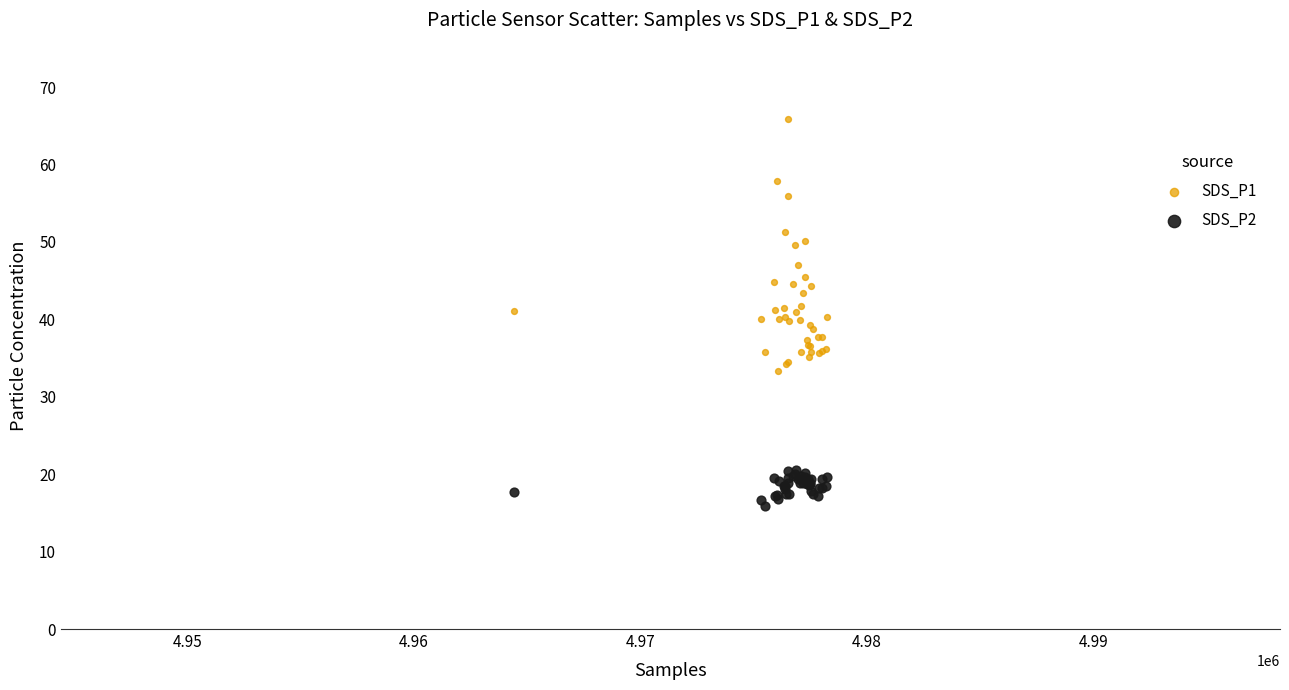

Which series reaches the minimum Y coordinate?

SDS_P2